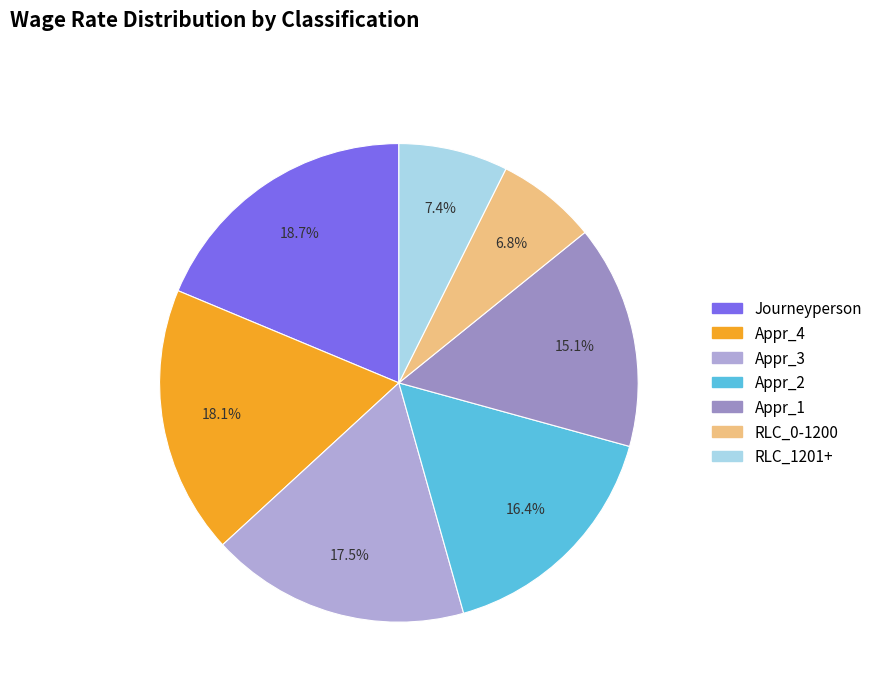

Between Journeyperson and Appr_3, which is larger?

Journeyperson